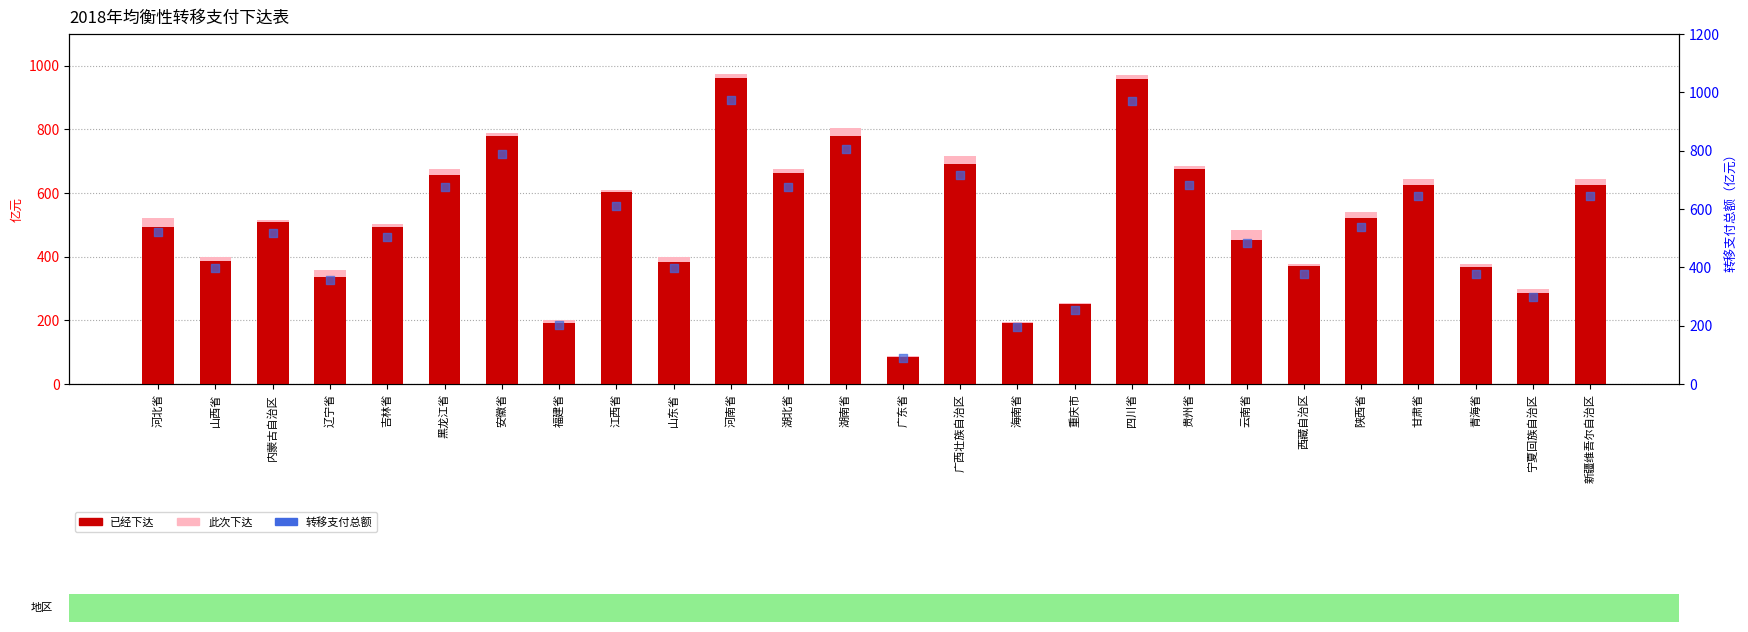

Which series contains the lowest Y value?

此次下达